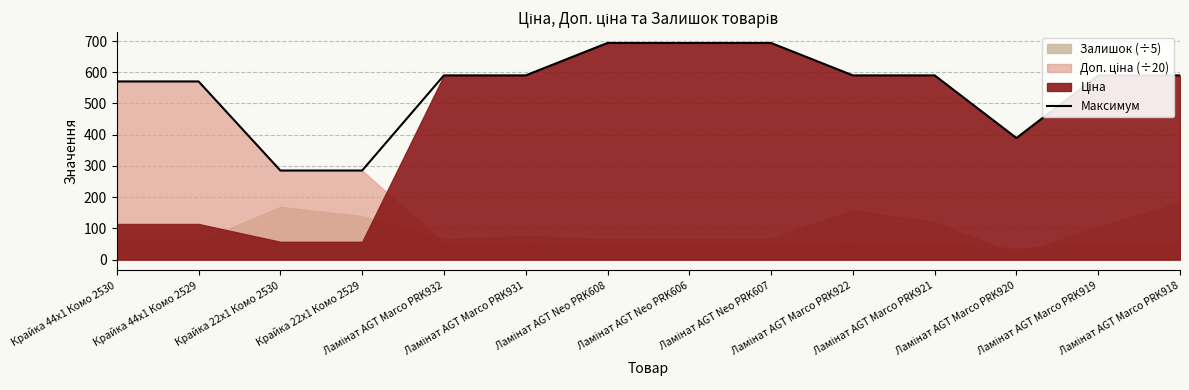

List the labels in order of value, largest first.

Ламінат AGT Neo PRK608, Ламінат AGT Neo PRK606, Ламінат AGT Neo PRK607, Ламінат AGT Marco PRK932, Ламінат AGT Marco PRK931, Ламінат AGT Marco PRK922, Ламінат AGT Marco PRK921, Ламінат AGT Marco PRK919, Ламінат AGT Marco PRK918, Крайка 44x1 Комо 2530, Крайка 44x1 Комо 2529, Ламінат AGT Marco PRK920, Крайка 22x1 Комо 2530, Крайка 22x1 Комо 2529